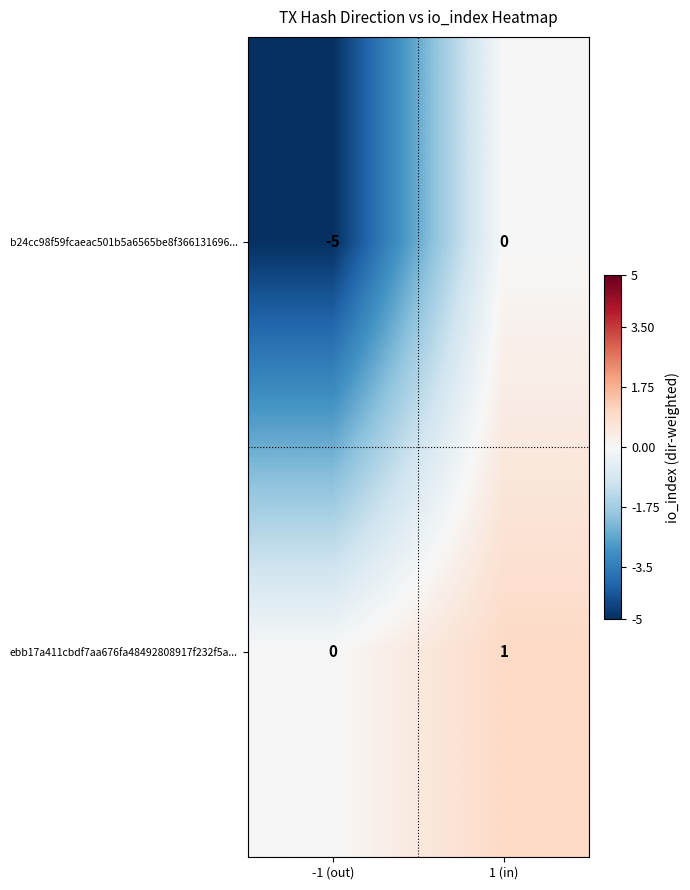

What is the total value across all series at -1 (out)?

-5